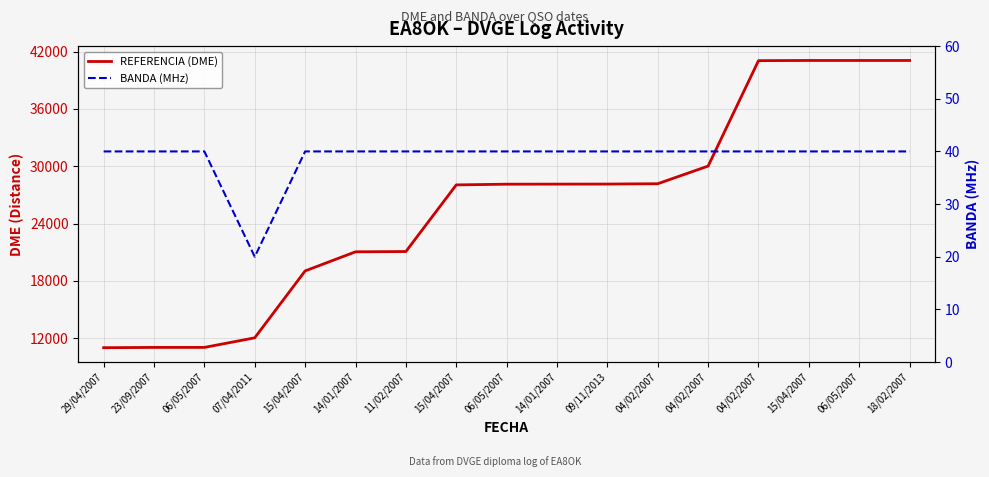

What is the sum of all REFERENCIA (DME) values?

441189